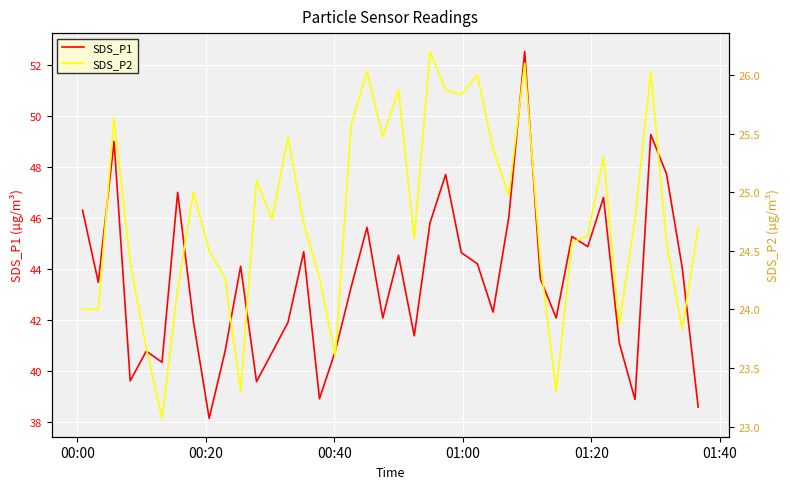

True or false: SDS_P2 and SDS_P1 cross at least once.

False